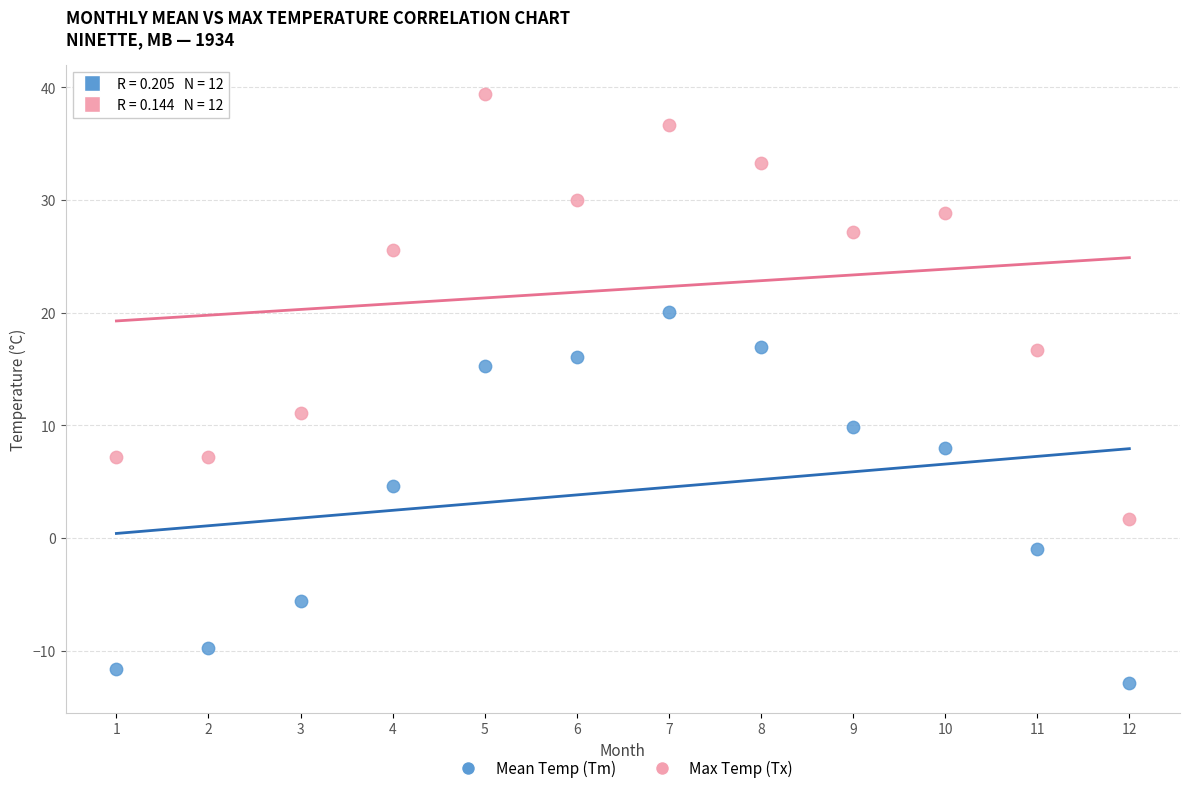

Which series reaches the maximum Y coordinate?

Max Temp (Tx)